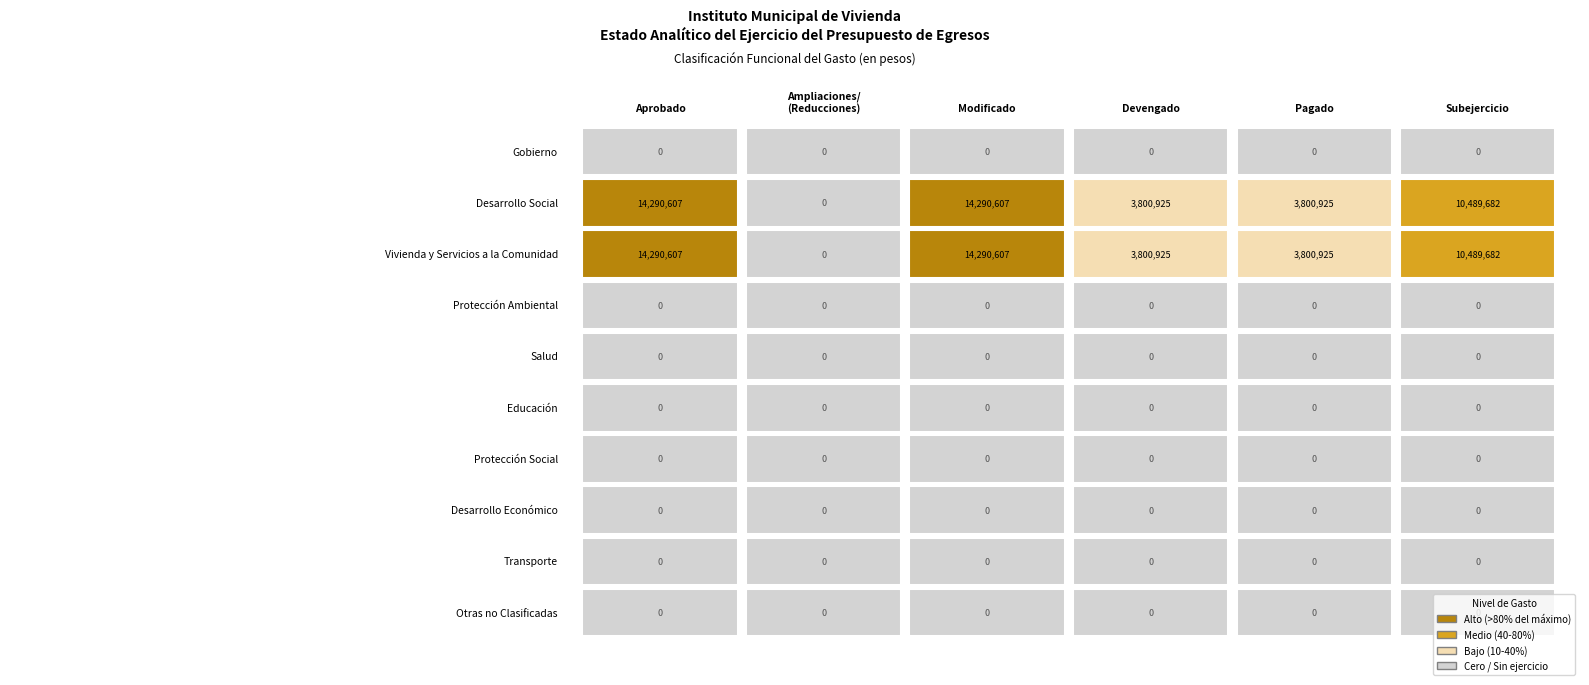

Reading right to left, what are all the values shown in this chart?

Gobierno: 5=0.0	4=0.0	3=0.0	2=0.0	1=0.0	0=0.0
Desarrollo Social: 5=10489682.2	4=3800924.8	3=3800924.8	2=14290607.0	1=0.0	0=14290607.0
Vivienda y Servicios a la Comunidad: 5=10489682.2	4=3800924.8	3=3800924.8	2=14290607.0	1=0.0	0=14290607.0
Protección Ambiental: 5=0.0	4=0.0	3=0.0	2=0.0	1=0.0	0=0.0
Salud: 5=0.0	4=0.0	3=0.0	2=0.0	1=0.0	0=0.0
Educación: 5=0.0	4=0.0	3=0.0	2=0.0	1=0.0	0=0.0
Protección Social: 5=0.0	4=0.0	3=0.0	2=0.0	1=0.0	0=0.0
Desarrollo Económico: 5=0.0	4=0.0	3=0.0	2=0.0	1=0.0	0=0.0
Transporte: 5=0.0	4=0.0	3=0.0	2=0.0	1=0.0	0=0.0
Otras no Clasificadas: 5=0.0	4=0.0	3=0.0	2=0.0	1=0.0	0=0.0